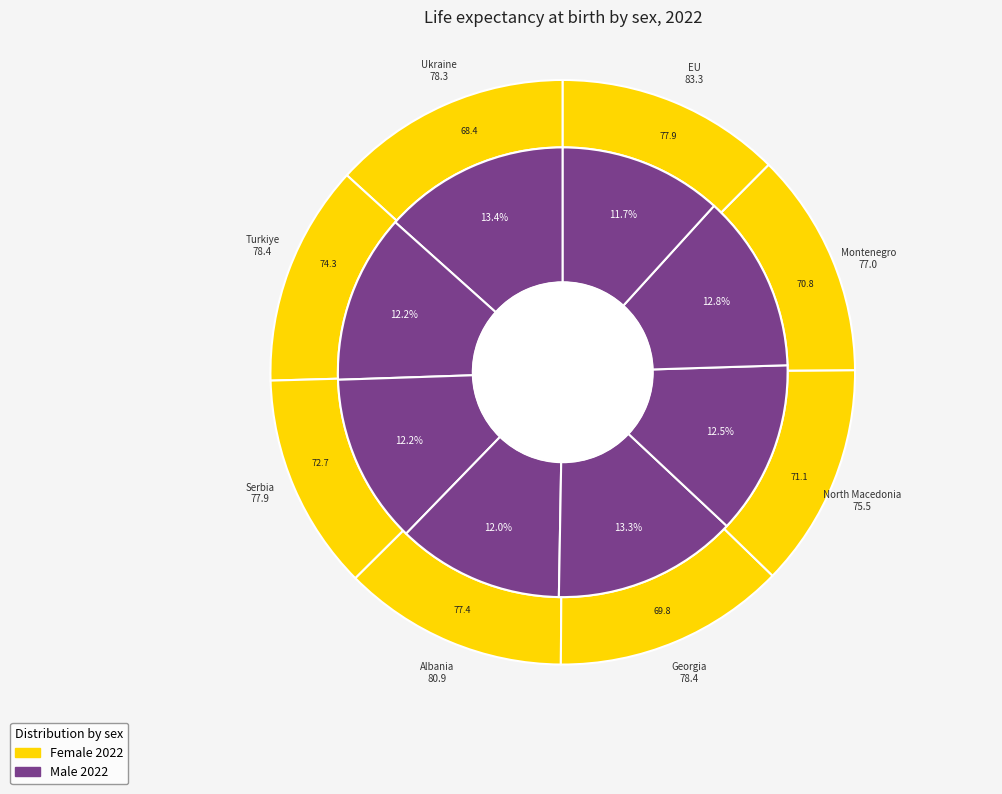

What percentage is the 6 slice, to the nearest percent?

12%